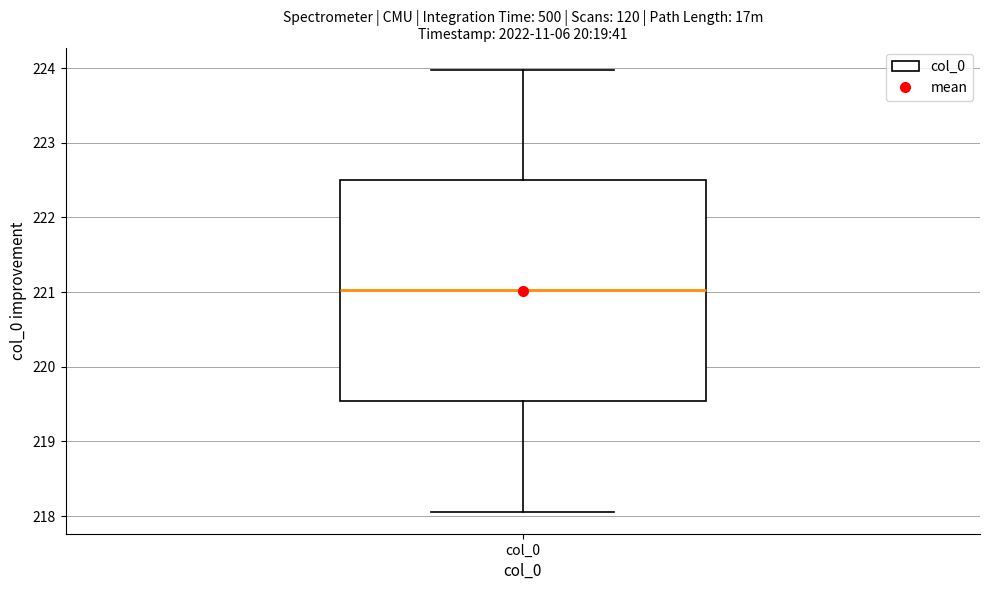

Read this box plot against the y-axis: the position of the median line, the range covered by the box, and the ends of both whiskers. The values are not printed on the chart, so give them approximately, as read against the axis.

median 221.0, box 219.5 to 222.5, whiskers 218.1 to 224.0